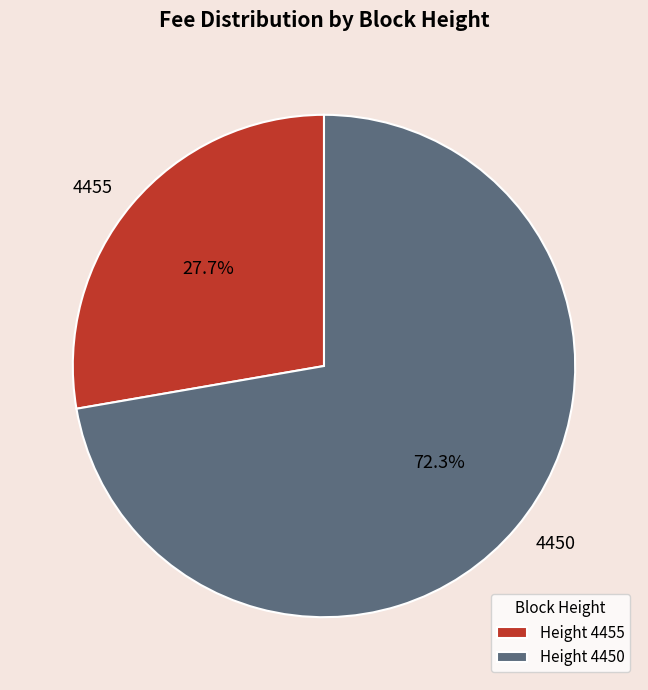

Which has a higher value, Height 4455 or Height 4450?

Height 4450